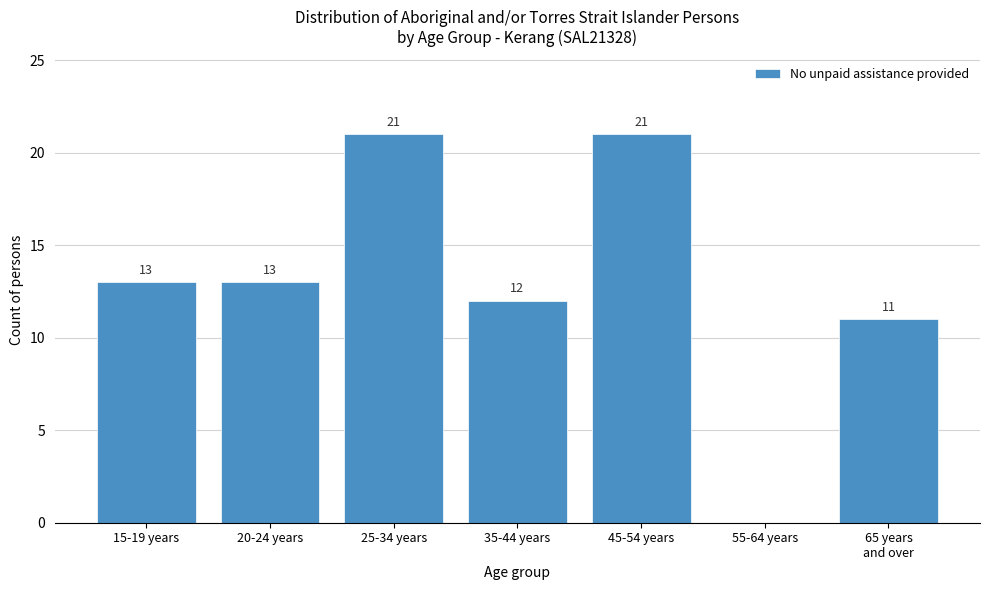

What value does the data have at 15-19 years, to the nearest 5?

15